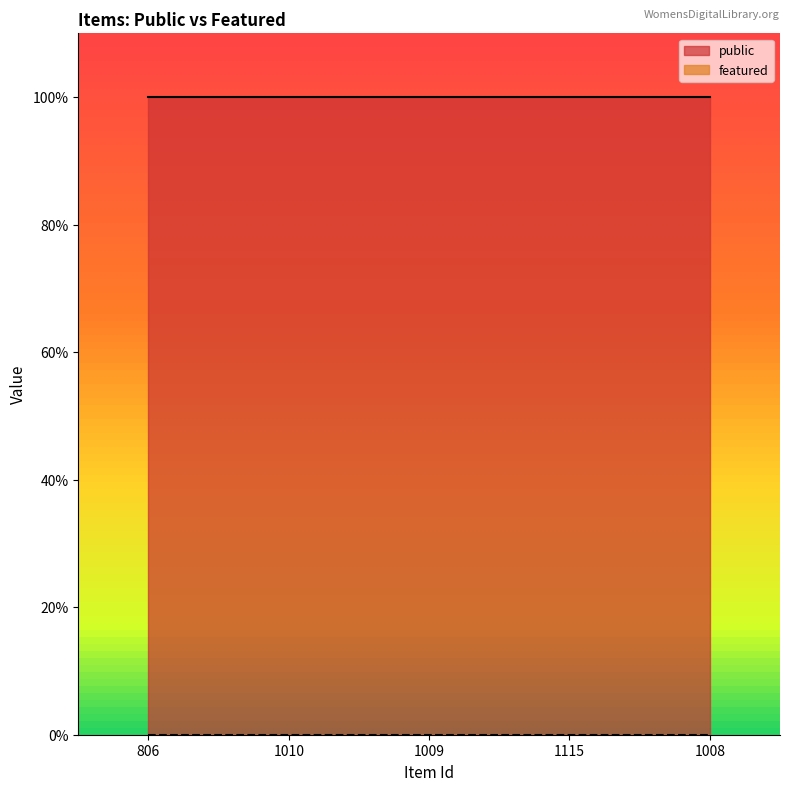

What are all the series names shown in the legend?

public, featured